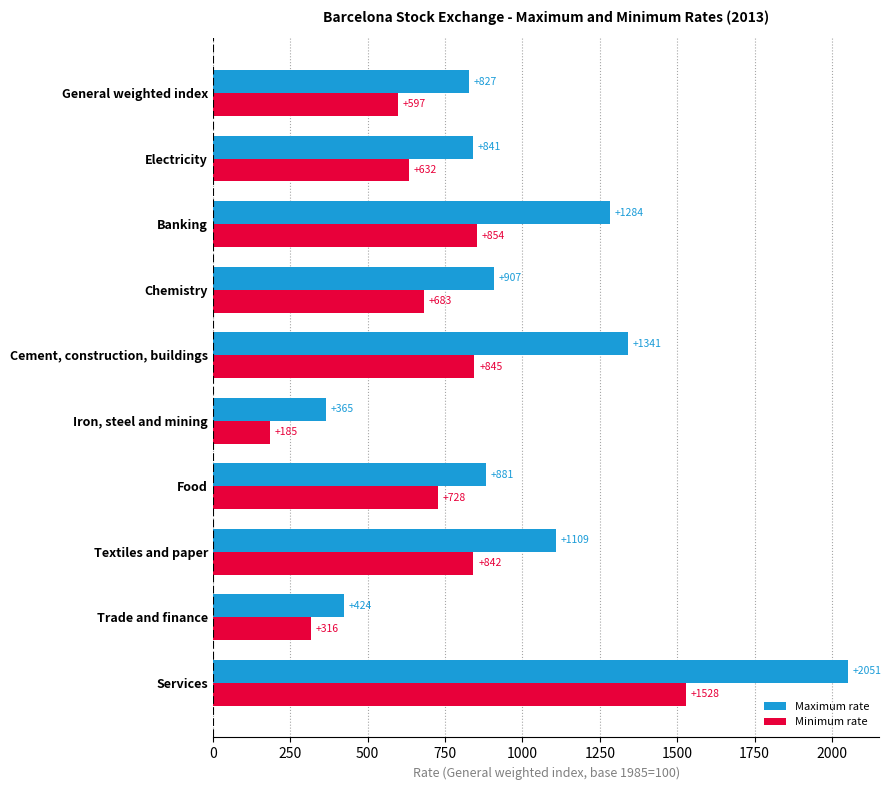

Which series has the largest total across all categories?

Maximum rate